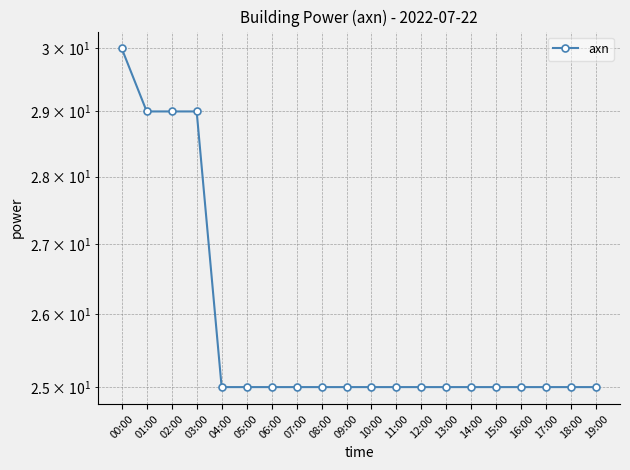

True or false: the data shows 25 at 15:00.

True